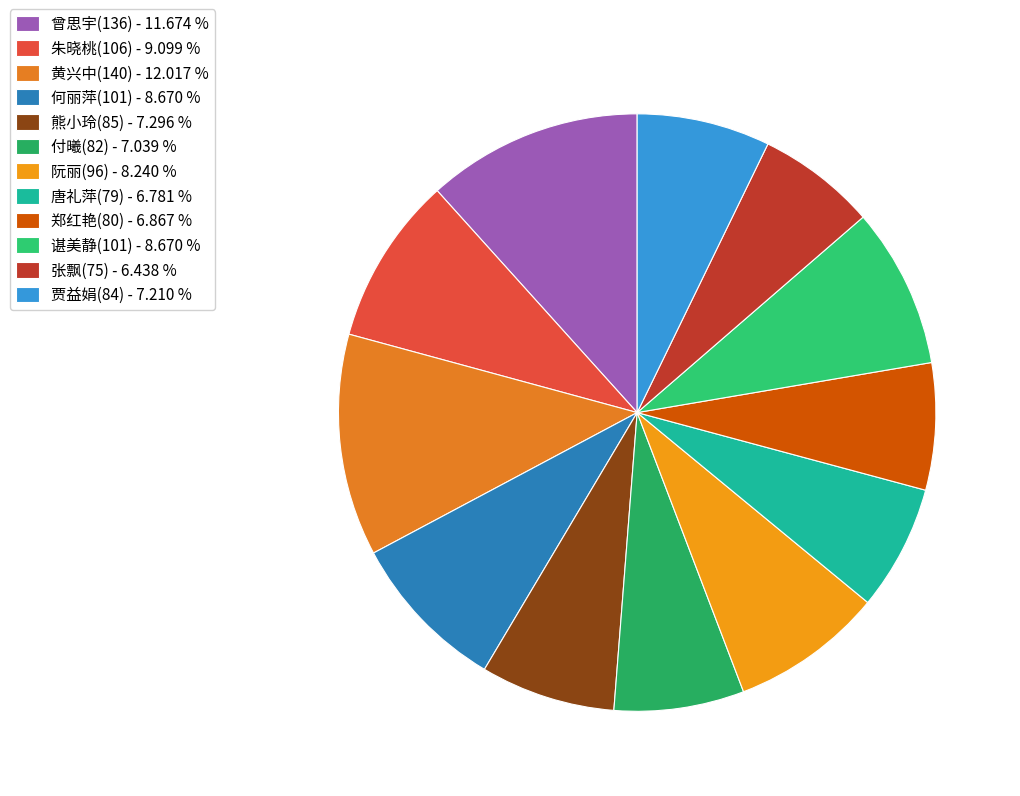

Count the number of slices in the pie.

12